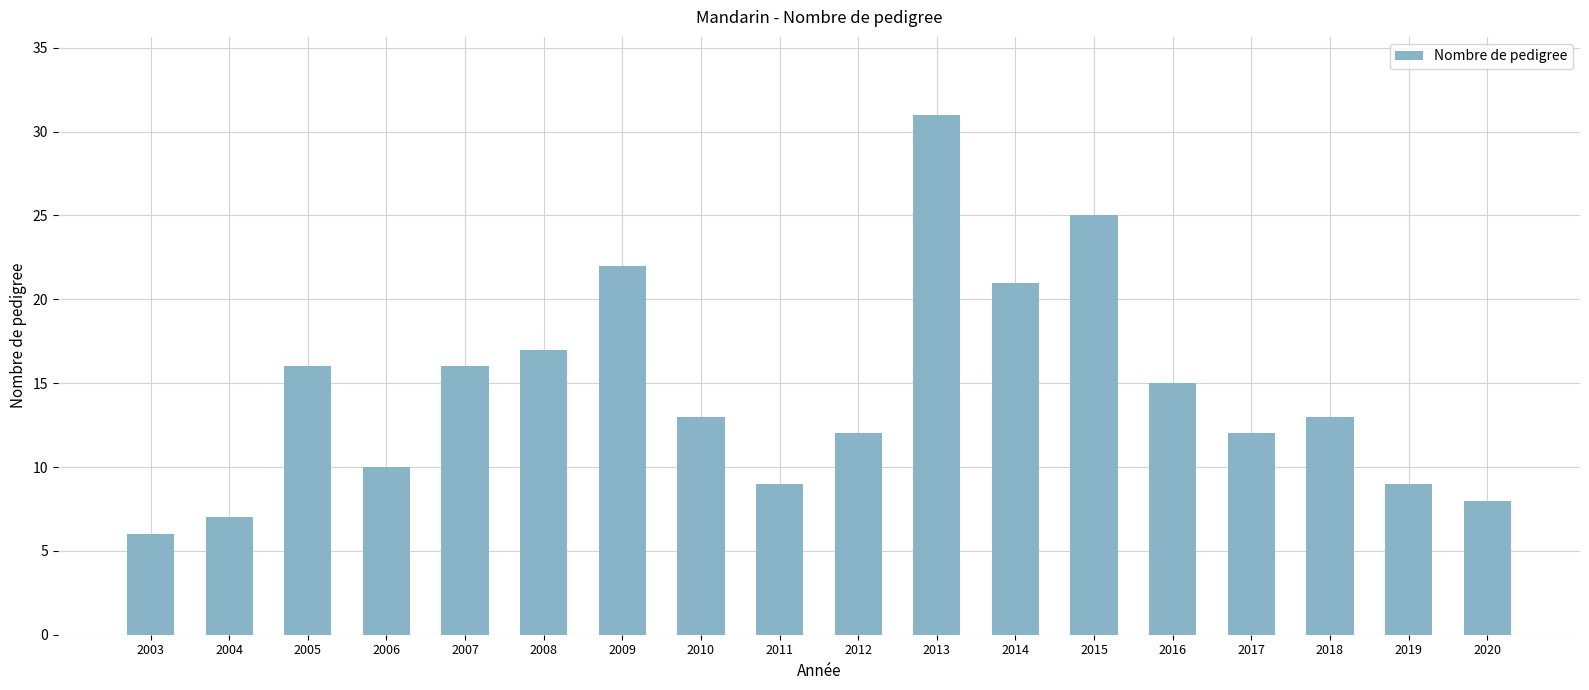

What is the value of the 12th bar from the left?

21